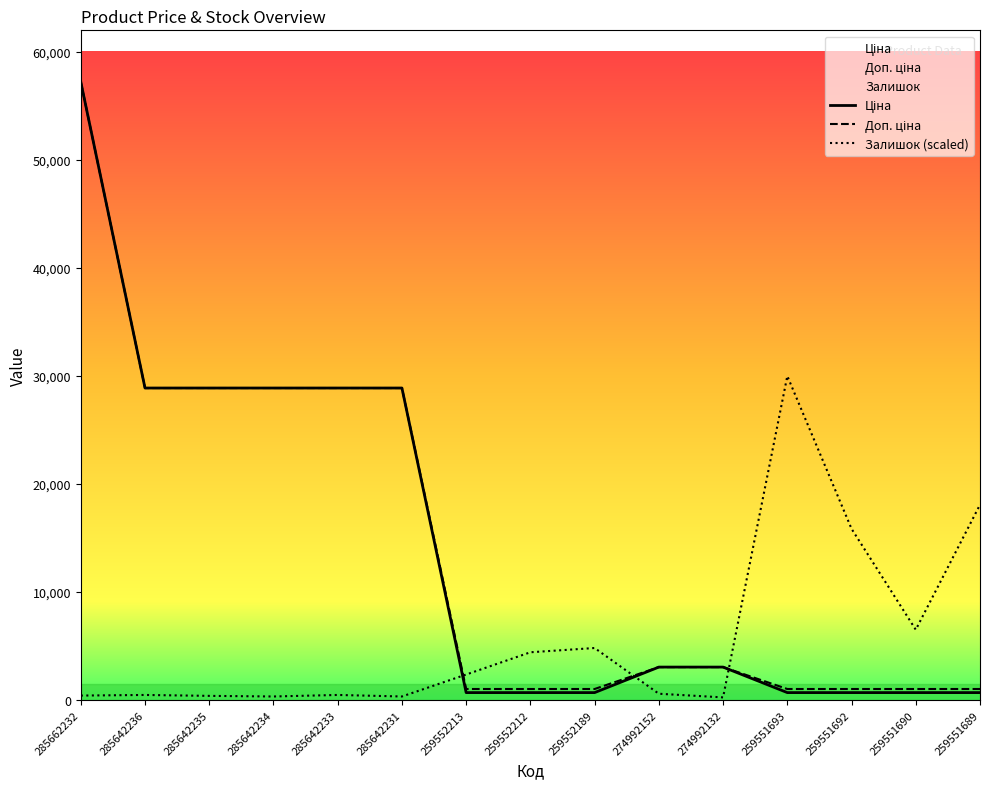

What is the smallest value displayed?

254.0